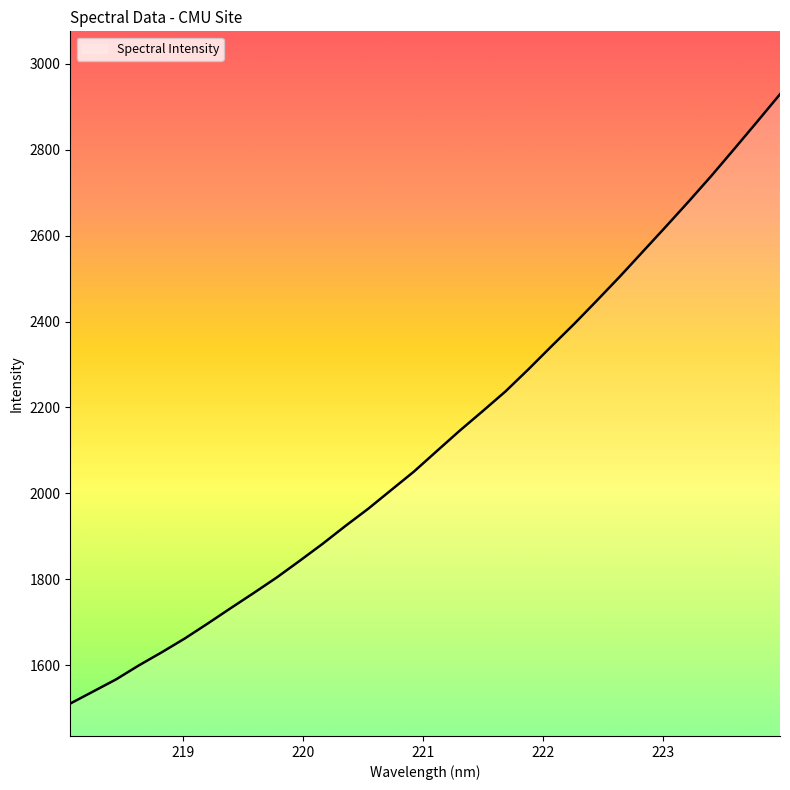

How many lines are shown in the chart?

1